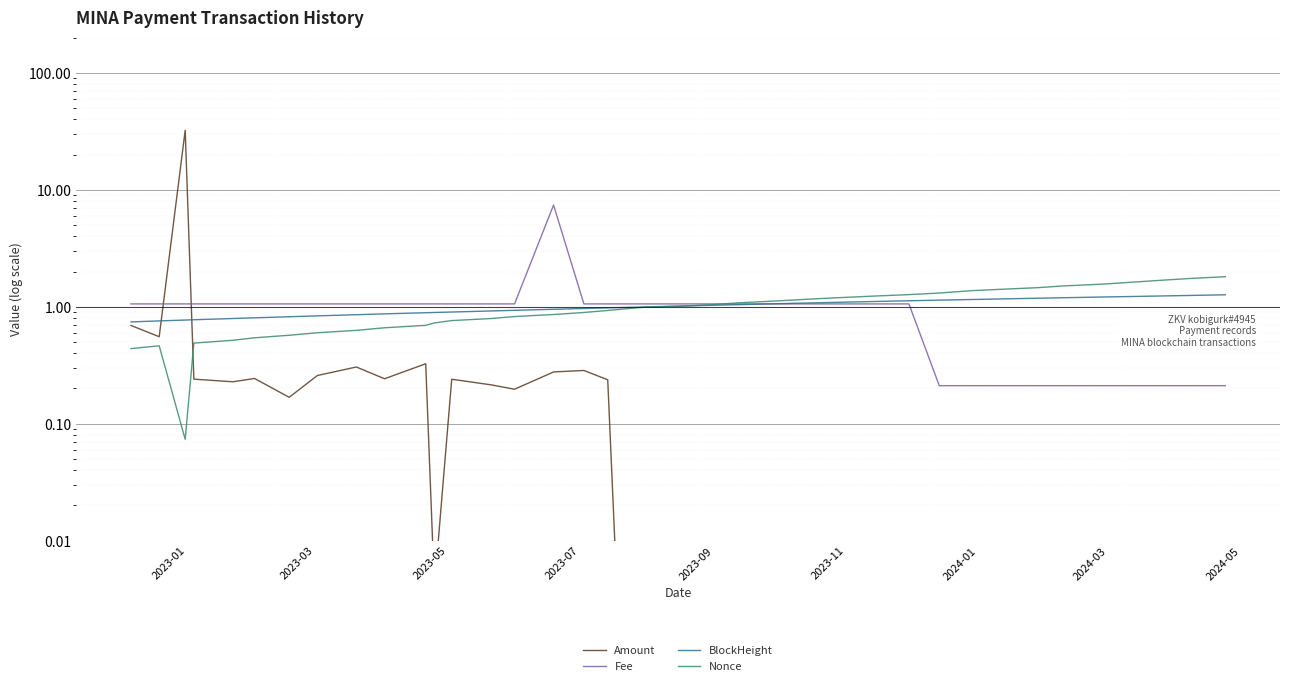

True or false: Fee has more than 2 interior local peaks.

False